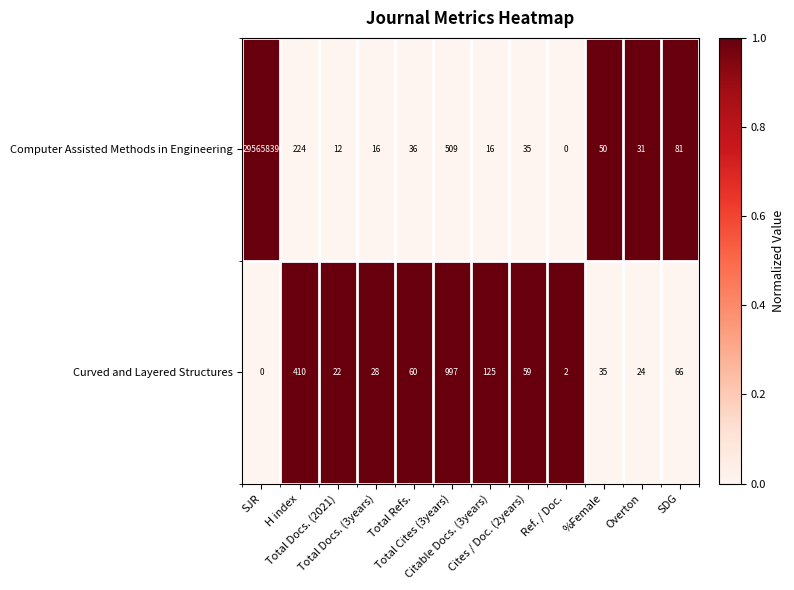

What is the maximum value shown in the chart?

29565839